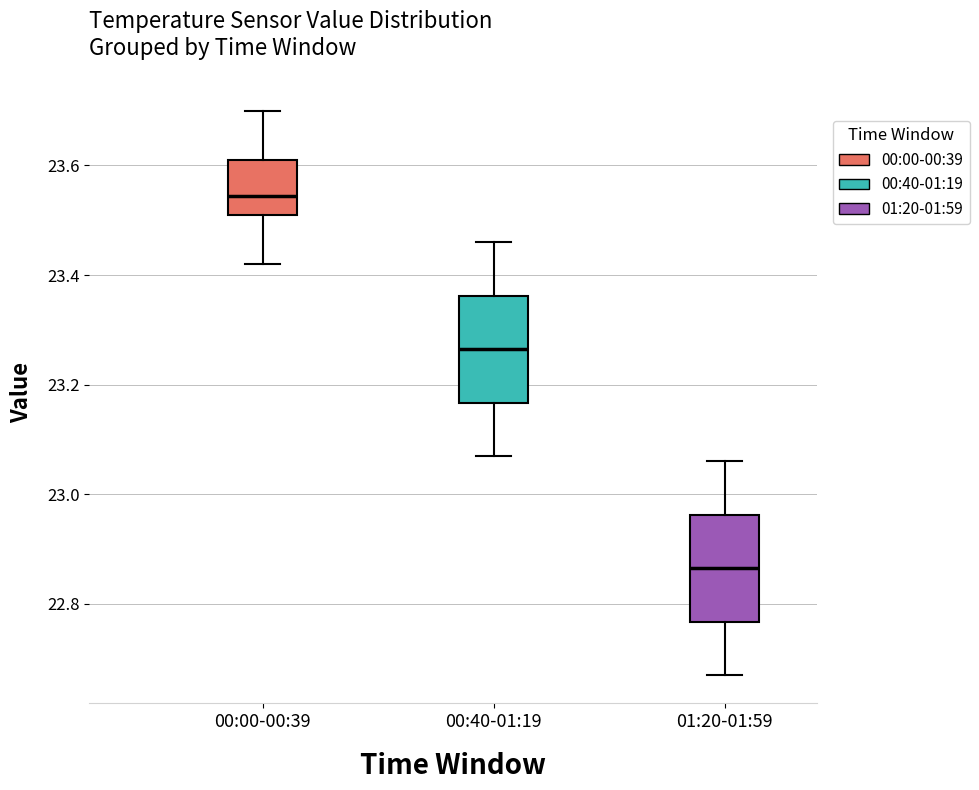

Where is the upper edge of the box for 01:20-01:59 on the y-axis? The values are not printed on the chart, so give them approximately, as read against the axis.

22.96